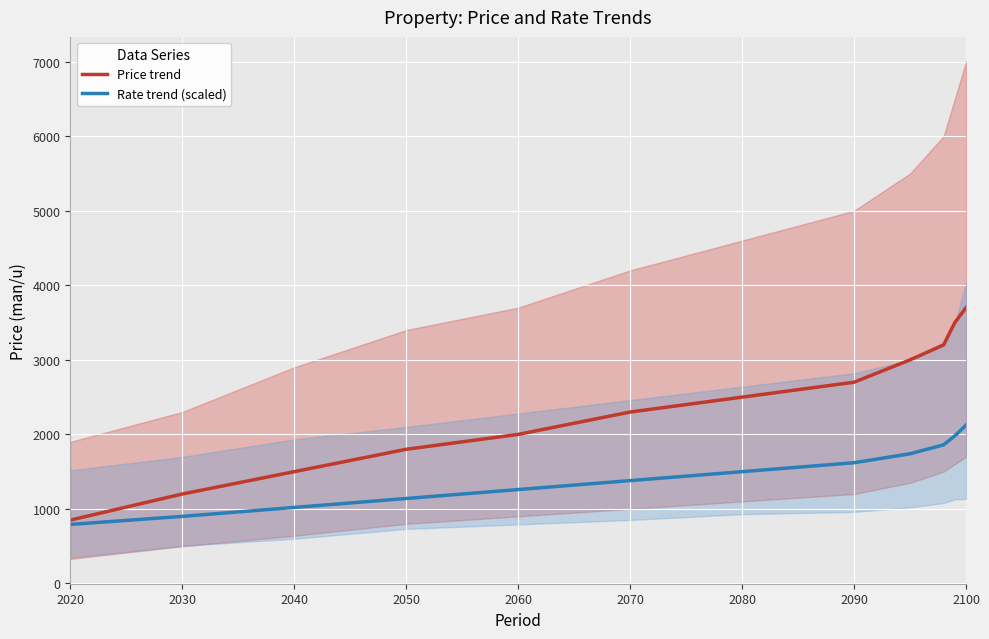

List the series in order of their peak value, highest first.

Price trend, Rate trend (scaled)